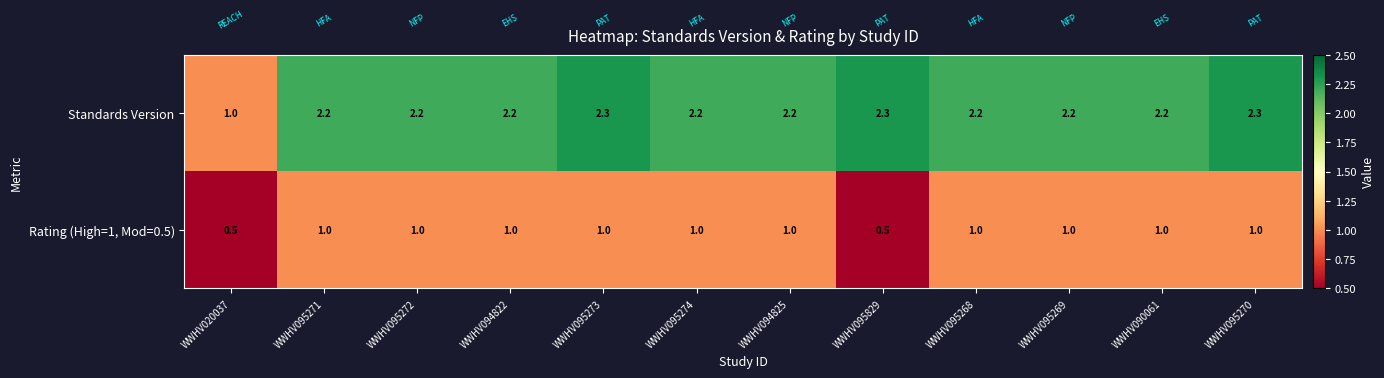

Which series has the largest range (max minus min)?

Standards Version